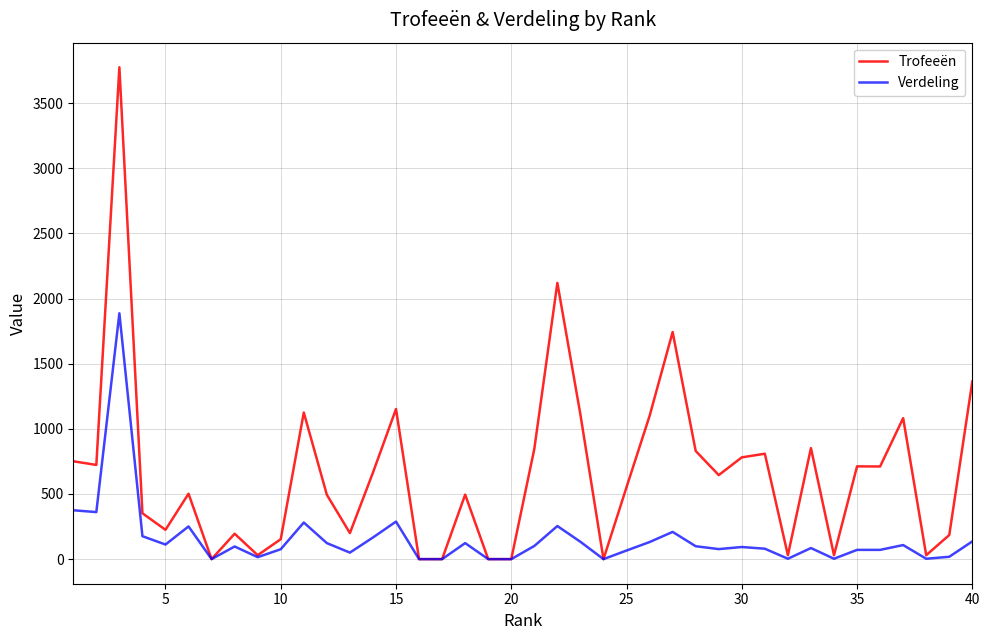

List the series in order of their overall mean, lowest first.

Verdeling, Trofeeën